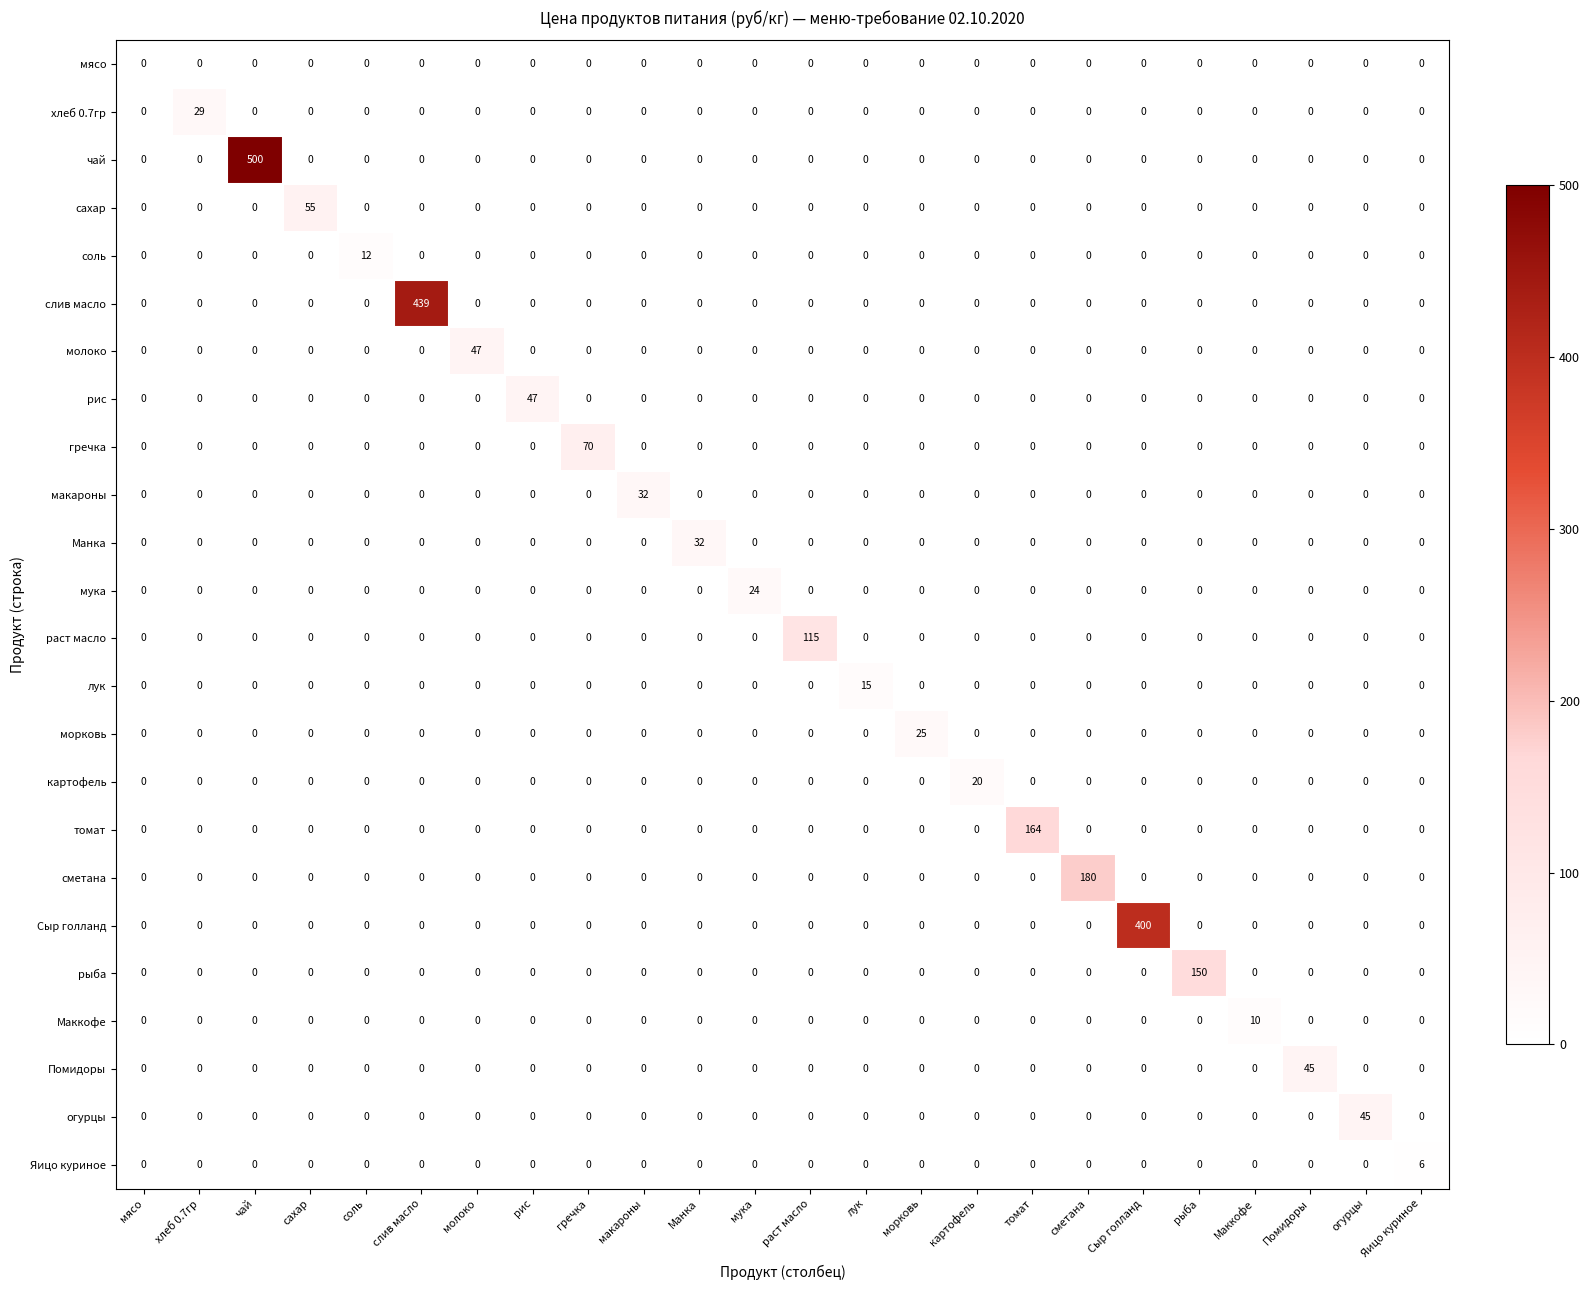

The сметана series shows 82 at рис. True or false?

False